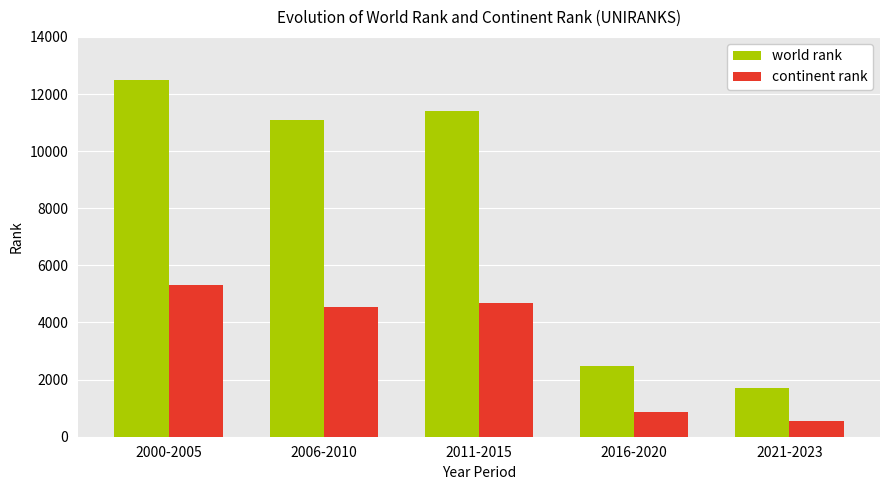

Which series has the largest range (max minus min)?

world rank